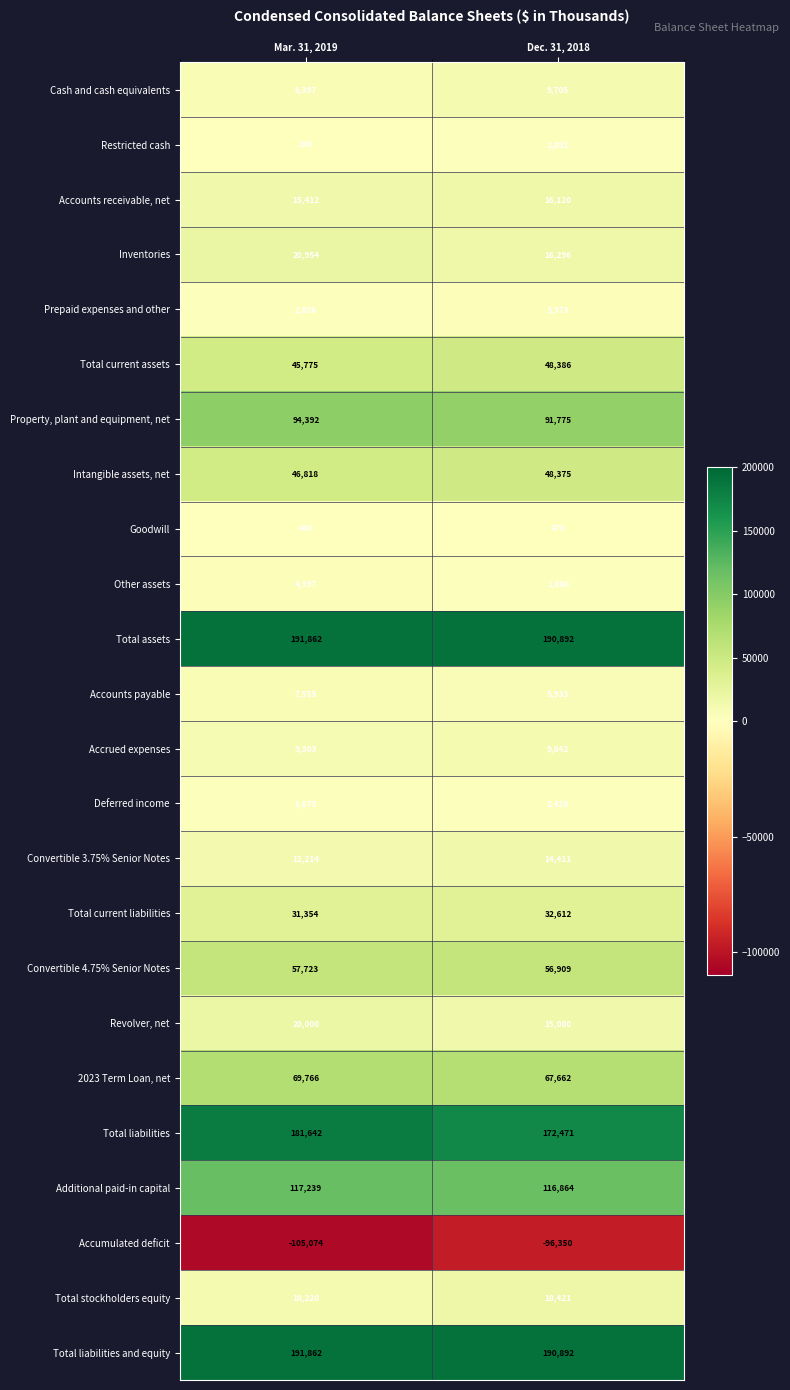

Which series has the widest spread of values?

Total liabilities